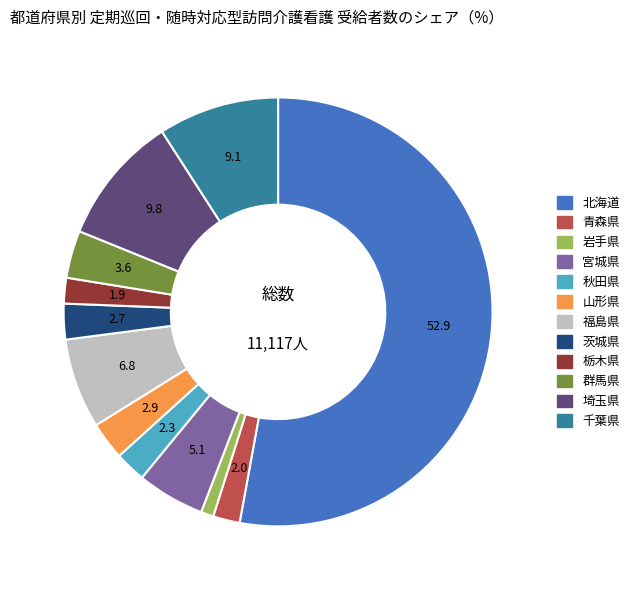

Which slice is the smallest?

岩手県